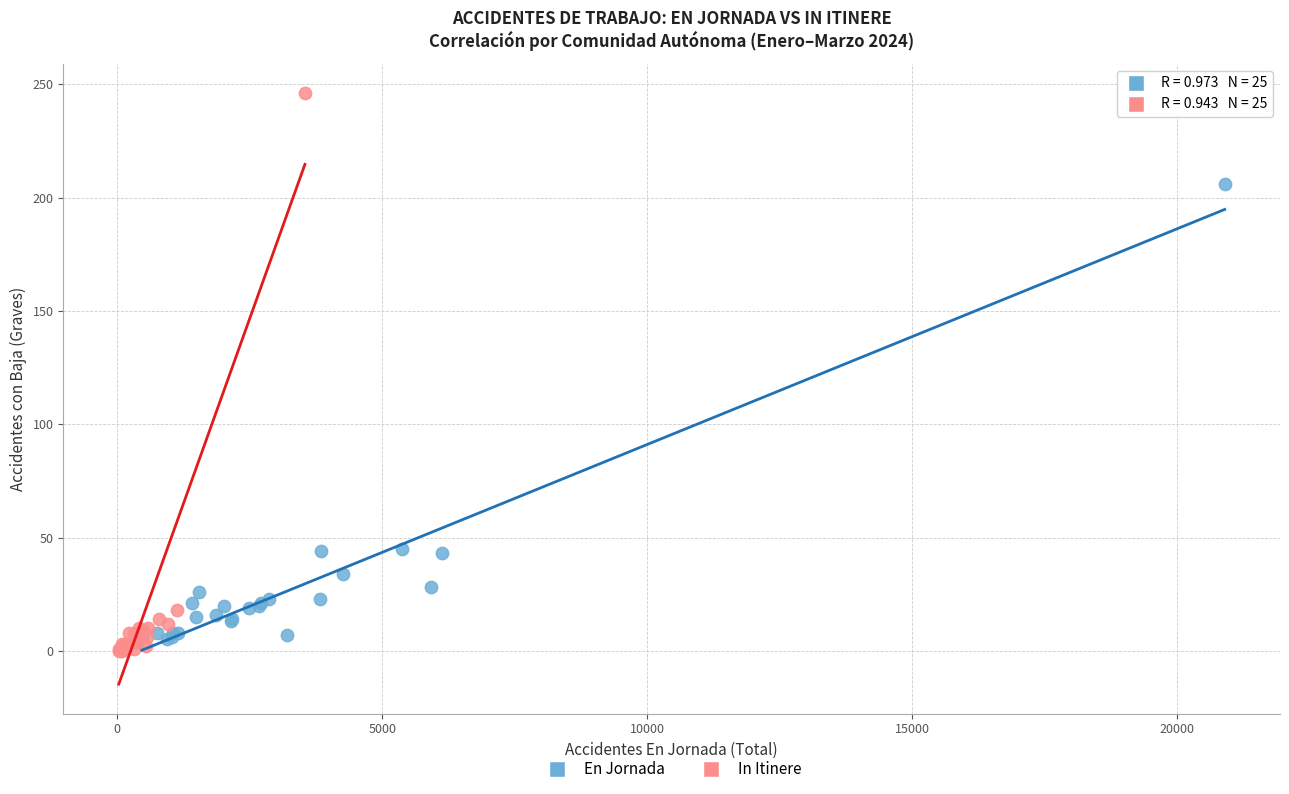

What are all the series names shown in the legend?

En Jornada, In Itinere